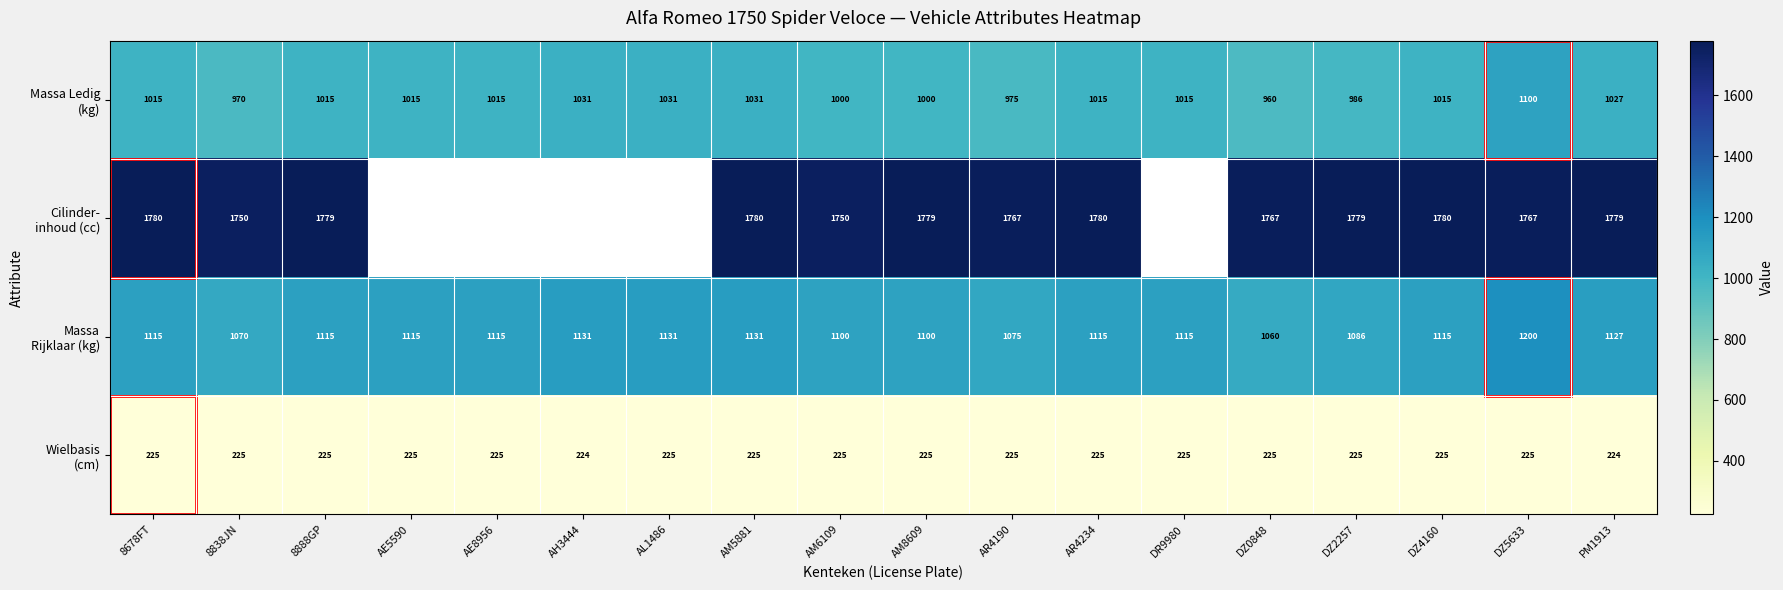

What is the difference between the highest and lowest values at DZ4160?

1555